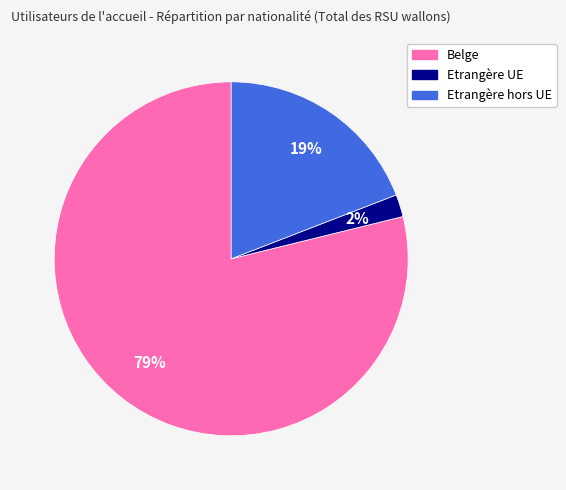

Does Etrangère hors UE represent more than half of the total?

No